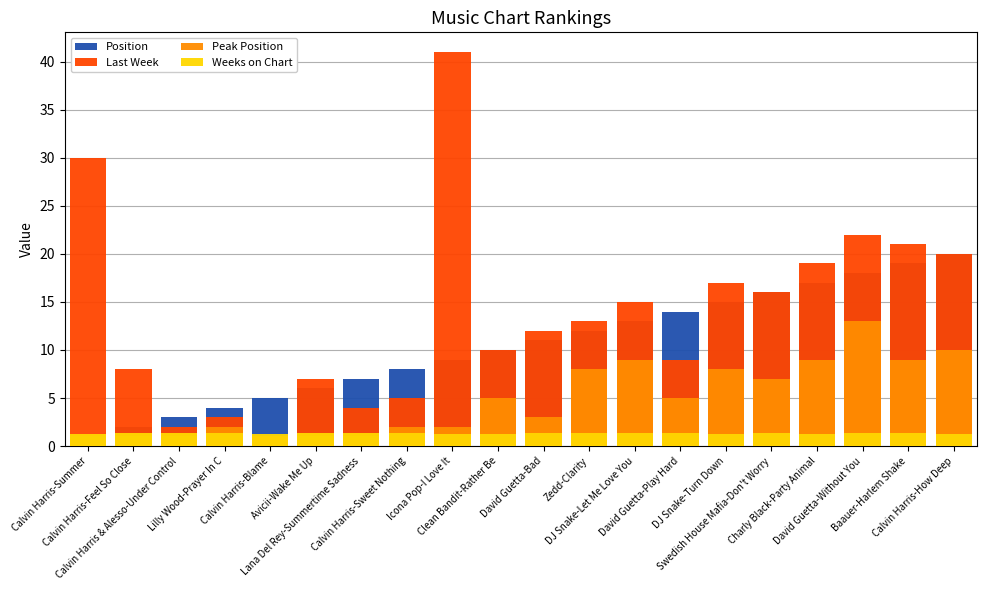

The value of Weeks on Chart at David Guetta-Play Hard is 0.9. True or false?

False